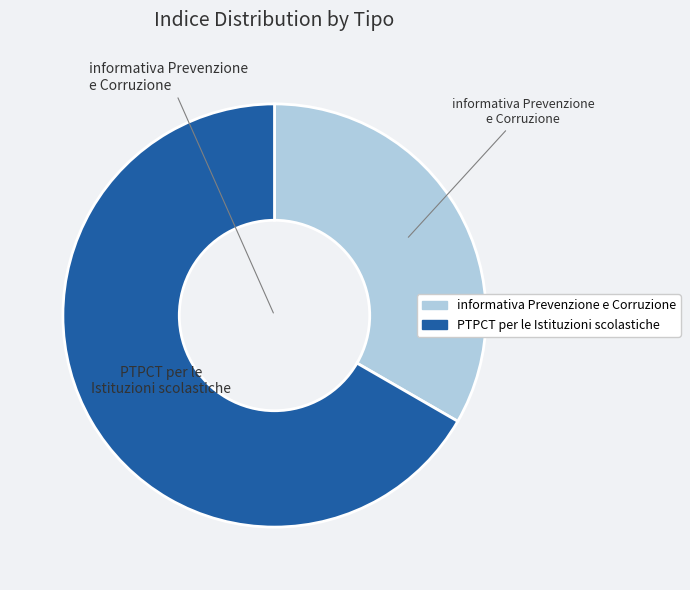

Does any single category account for the majority?

Yes